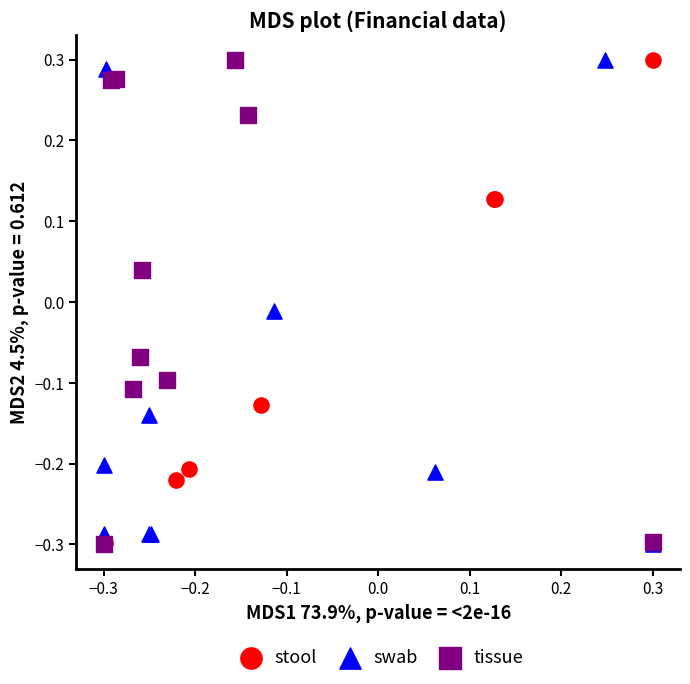

What are all the series names shown in the legend?

stool, swab, tissue